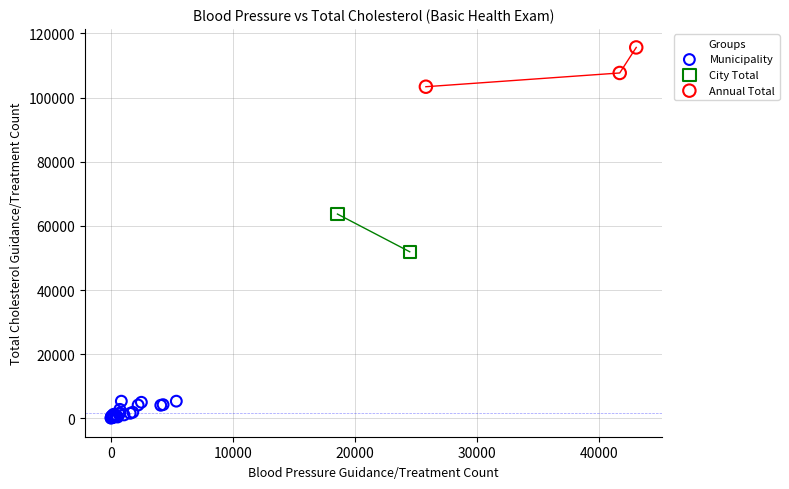

What are all the series names shown in the legend?

Municipality, City Total, Annual Total